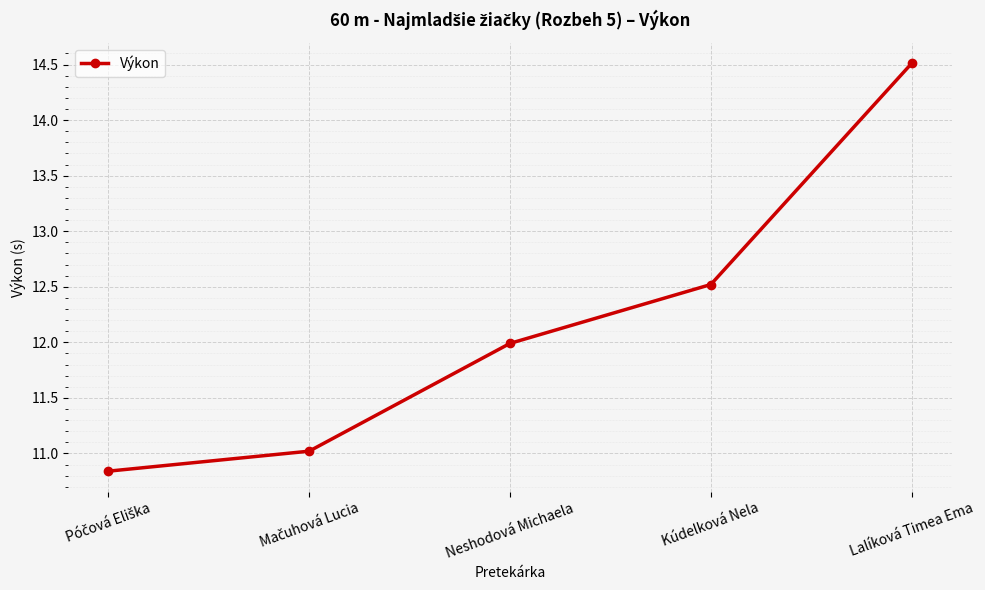

How many data points are less than 11?

1